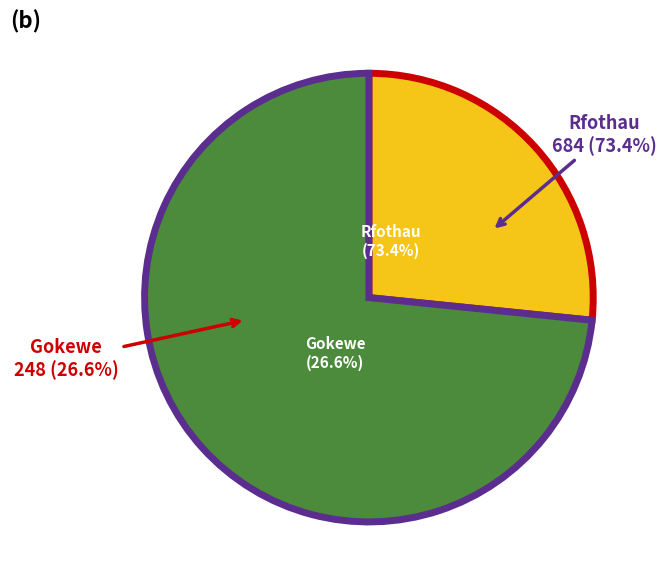

Which category has the biggest portion of the pie?

Rfothau